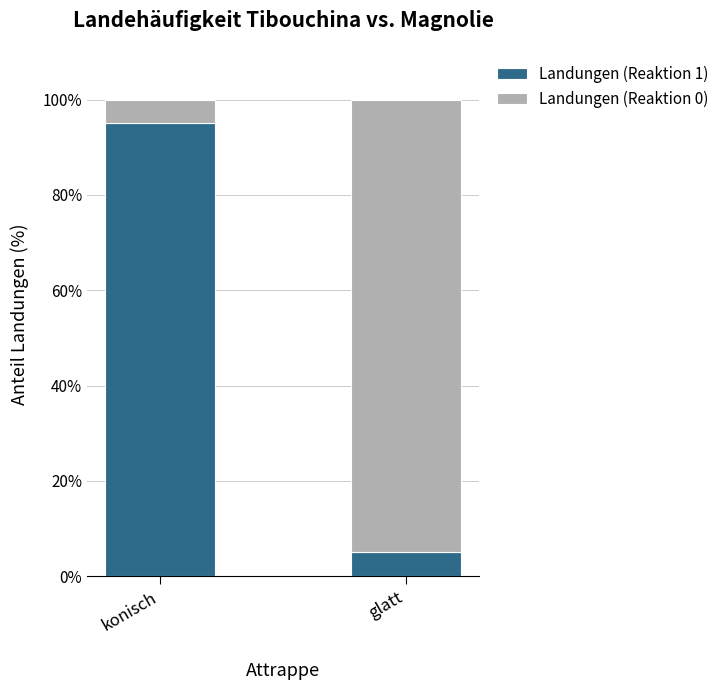

How many bars are there in total?

2